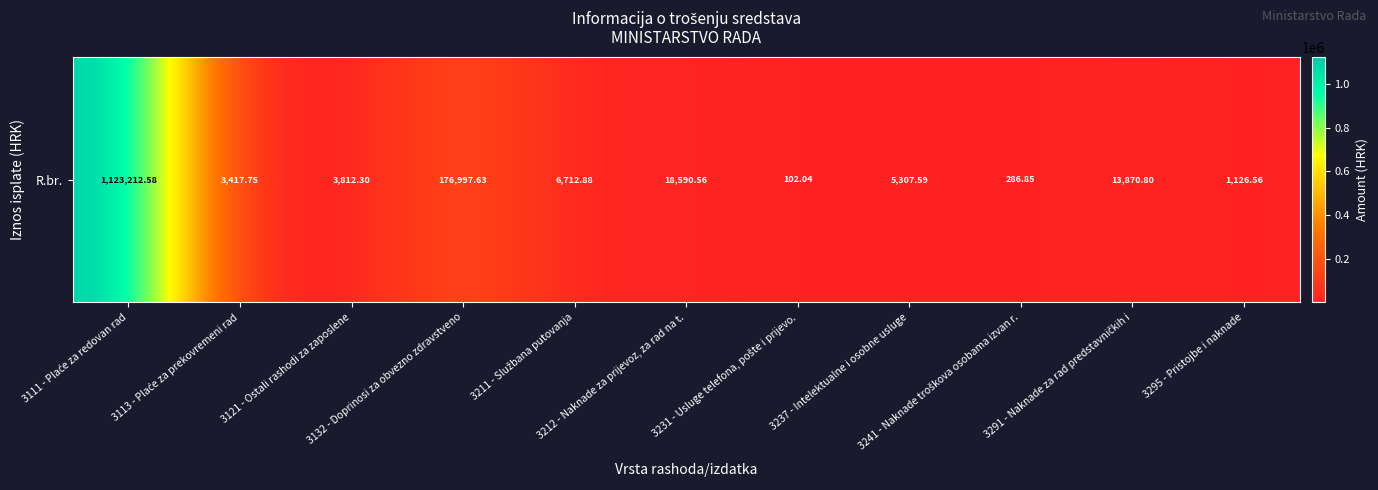

Reading left to right, extract all data points from this chart.

1123212.6	3417.8	3812.3	176997.6	6712.9	18590.6	102.0	5307.6	286.9	13870.8	1126.6